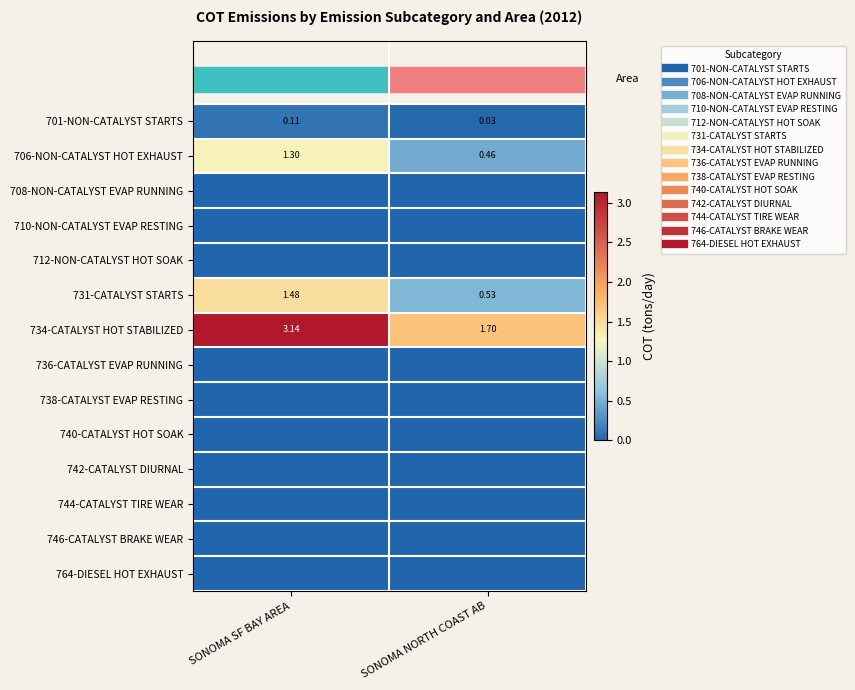

Is the value of 701-NON-CATALYST STARTS at SONOMA SF BAY AREA greater than the value of 744-CATALYST TIRE WEAR at SONOMA NORTH COAST AB?

Yes